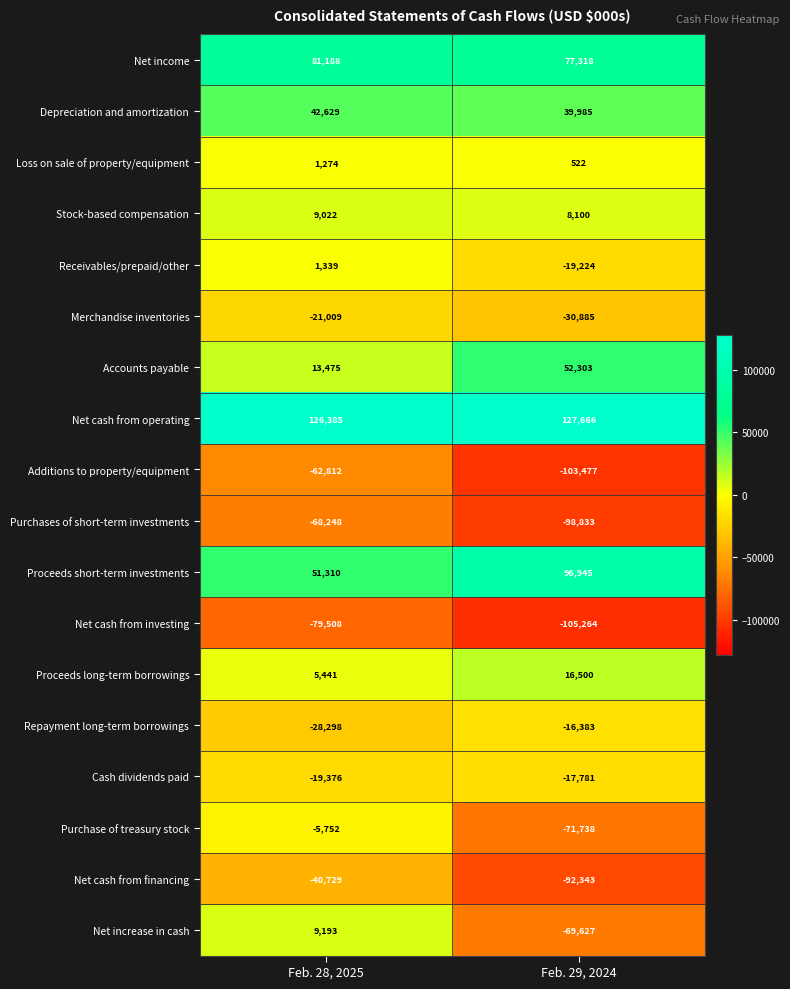

What is the total value across all series at Feb. 29, 2024?

-206216